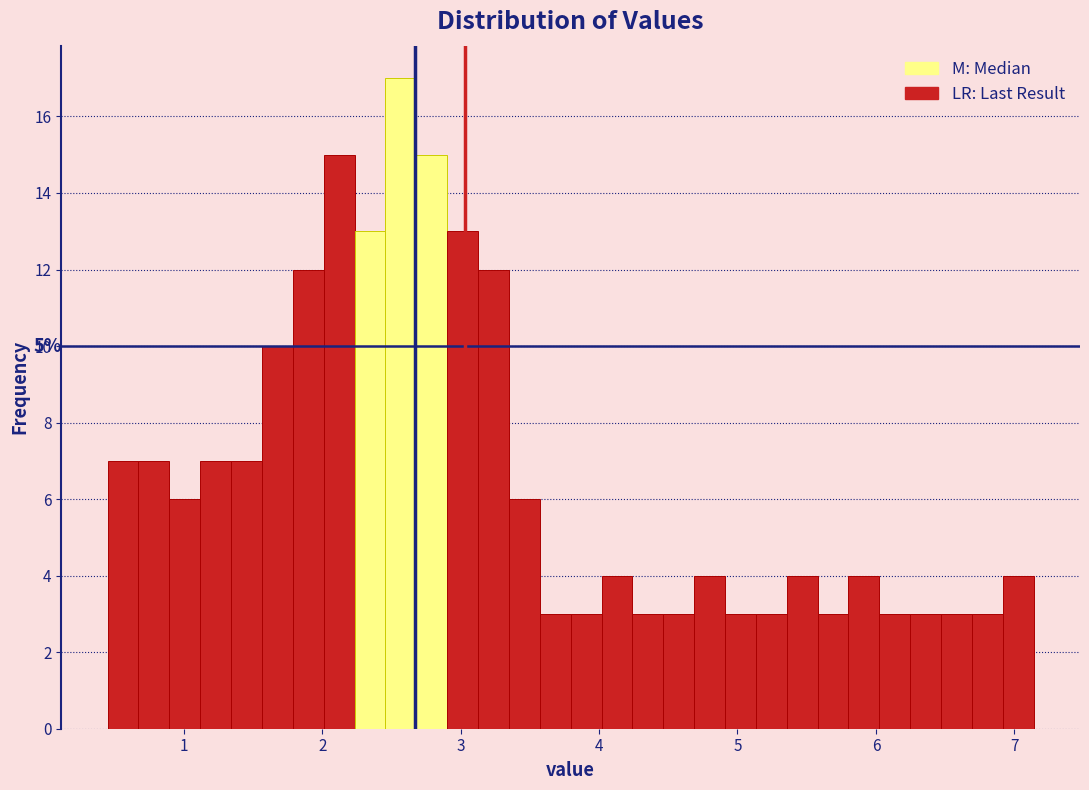

Read against the x-axis, roughly where is the centre of the tallest bar?

2.6